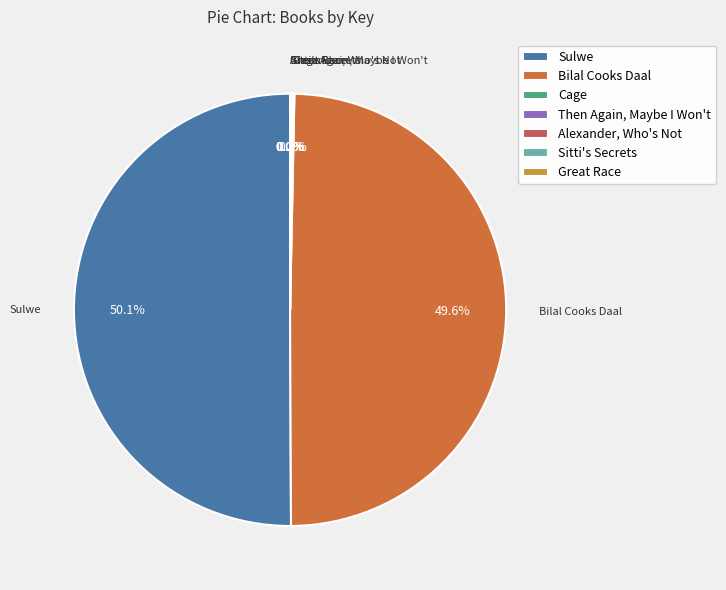

Which category accounts for the majority?

Sulwe